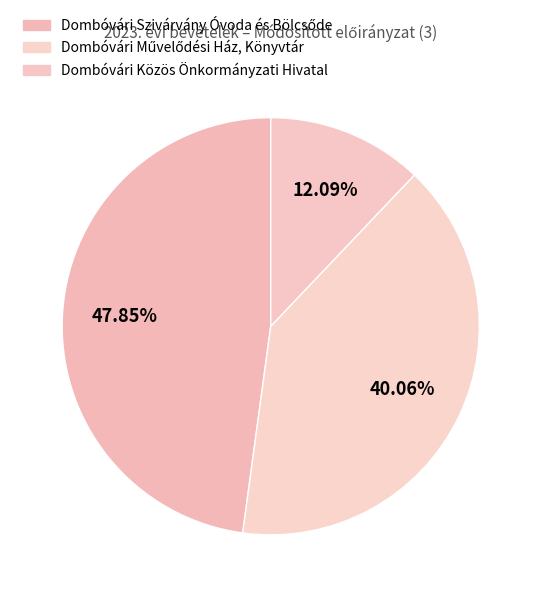

How many slices are in this pie chart?

3